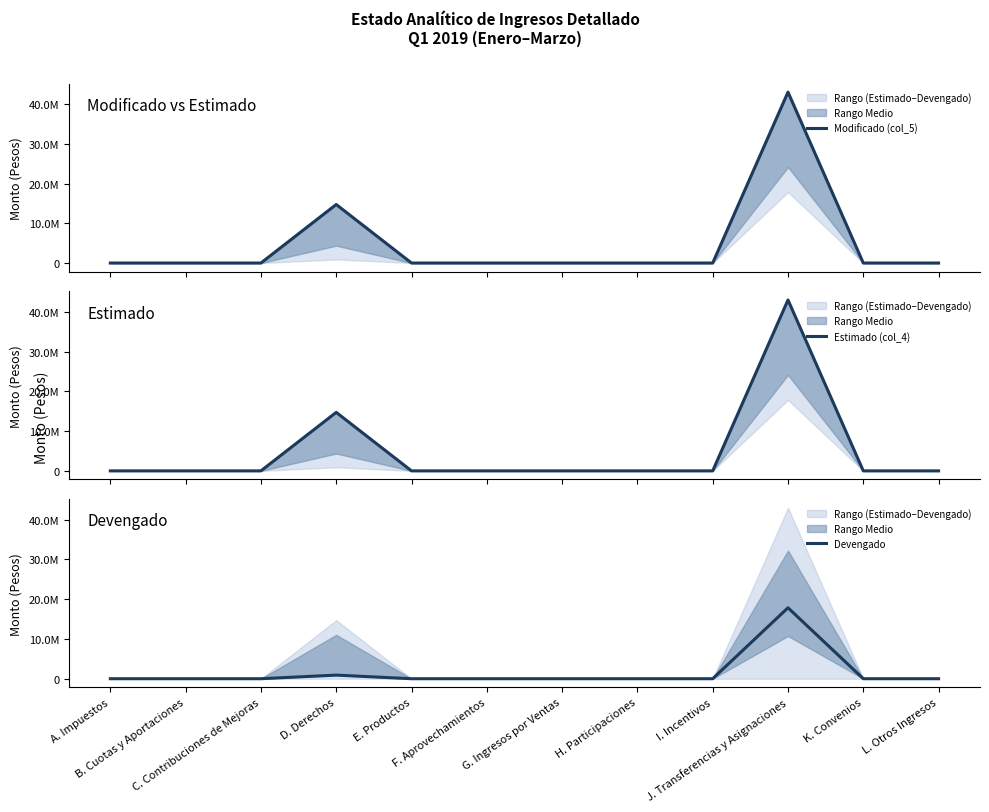

Which series has the largest range (max minus min)?

Modificado (col_5)